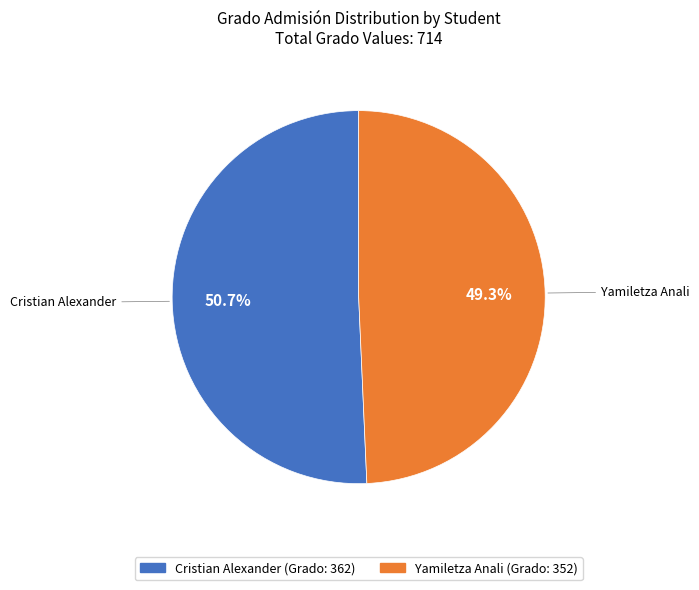

How many segments does this pie chart have?

2